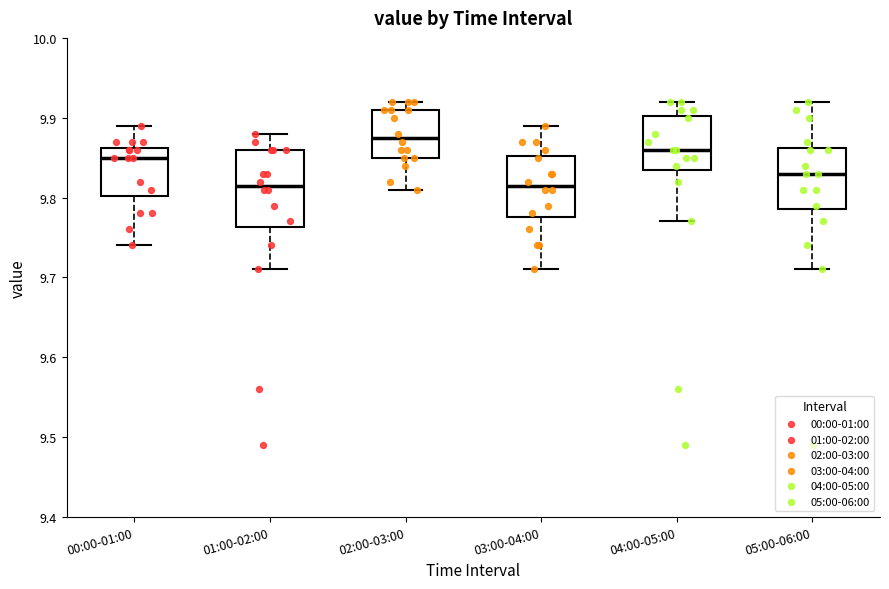

Which box is the tallest, from its lower edge to its upper edge?

01:00-02:00